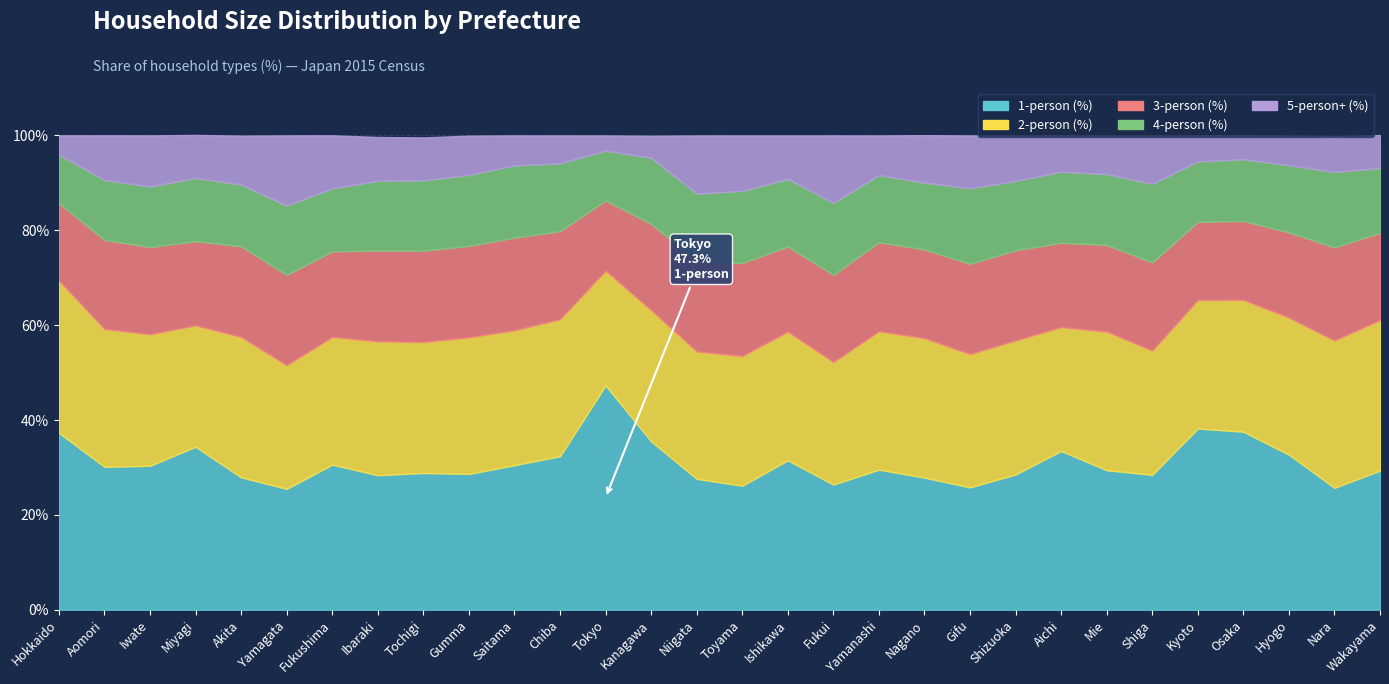

What is the label of the 26th point from the left?

Kyoto